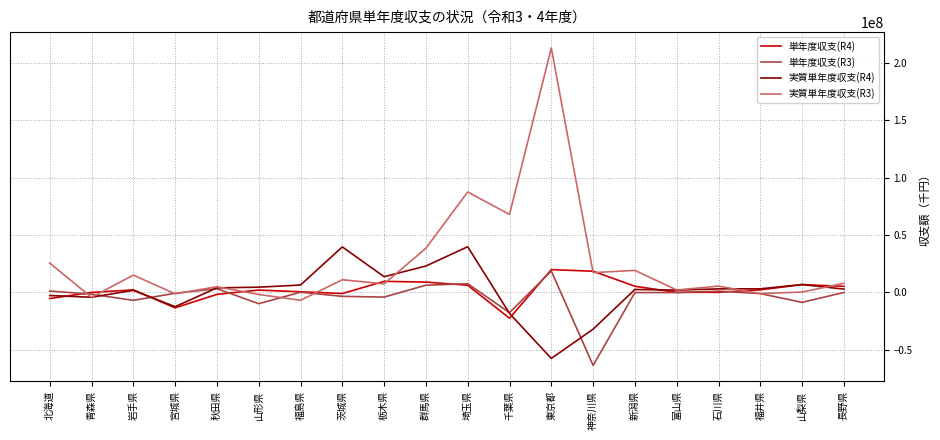

At which category is the sum across all series the highest?

東京都